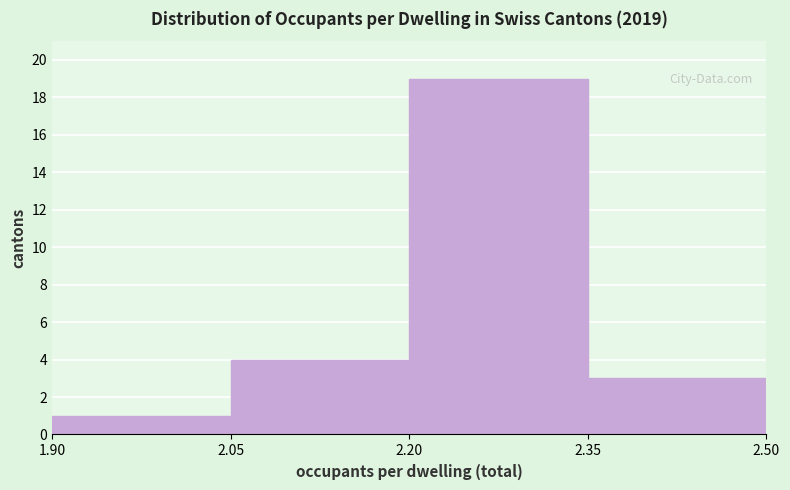

What is the height of the bar covering 2.20 to 2.35 on the x-axis? The values are not printed on the chart, so give them approximately, as read against the axis.

19